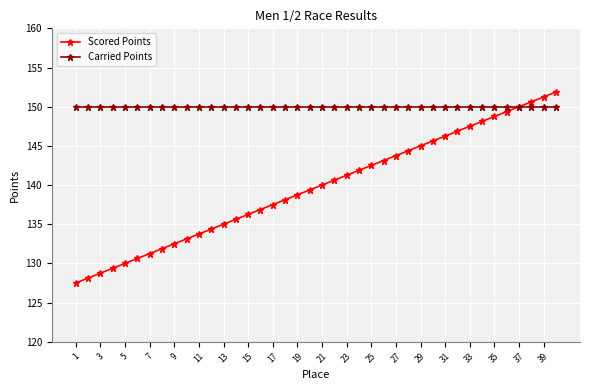

What is the value of the Carried Points point at the 9th from the left?

150.0